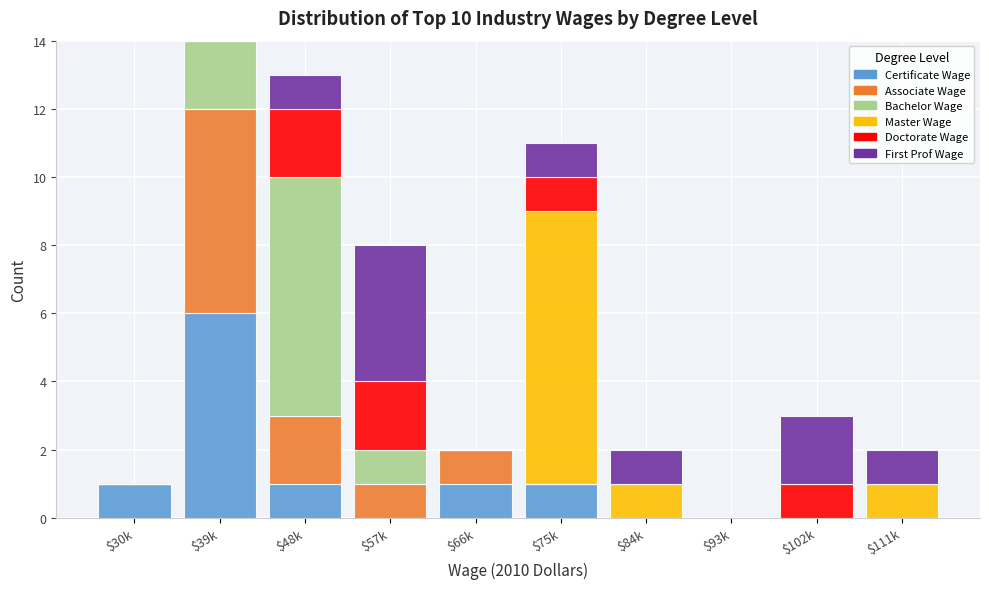

Is it true that Certificate Wage equals -4 at $102k?

False